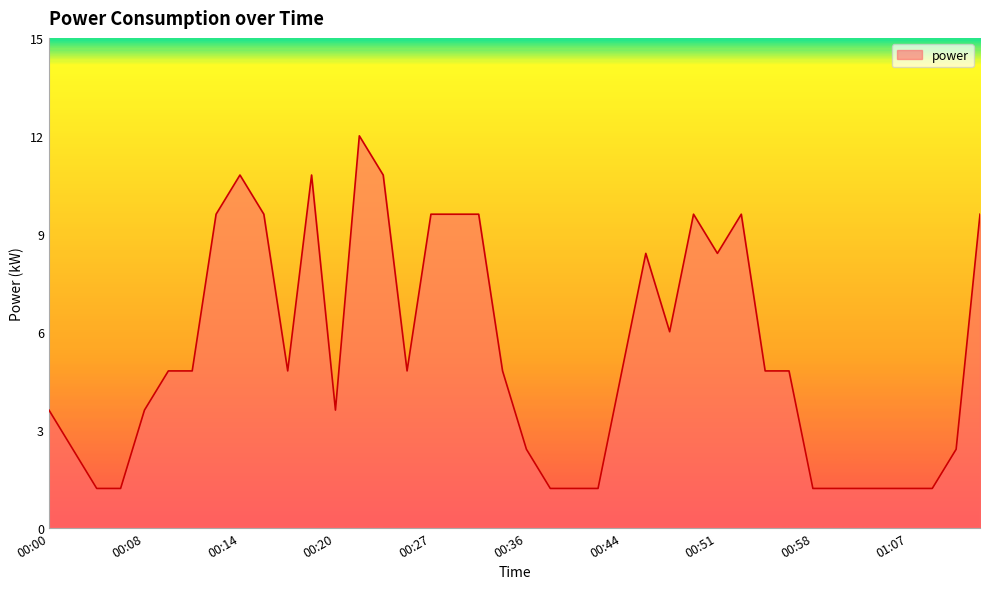

What is the difference between the maximum and minimum values?

10.8